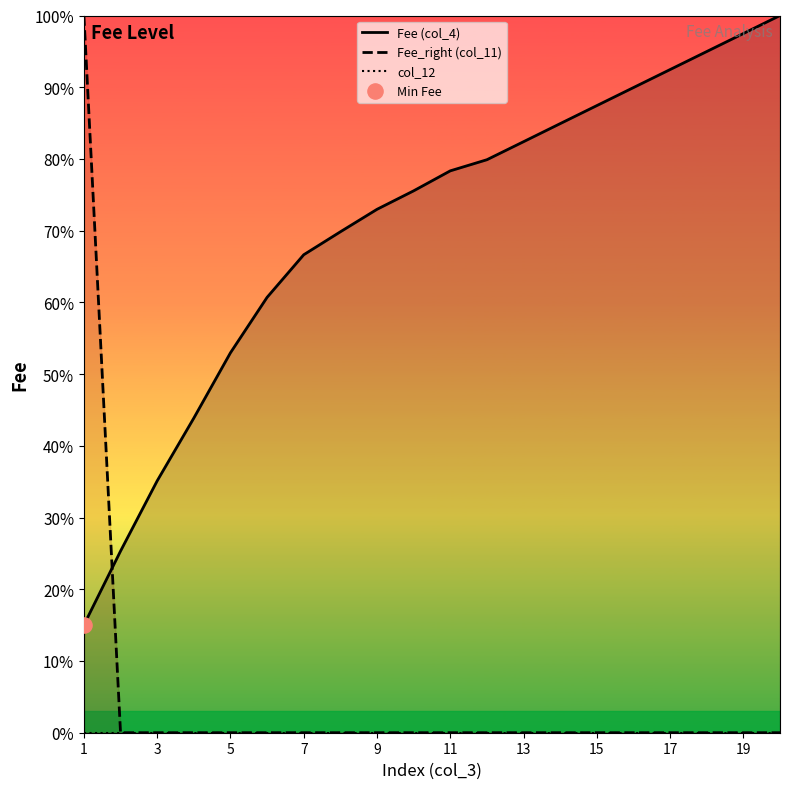

Which series contains the highest Y value?

Fee (col_4)